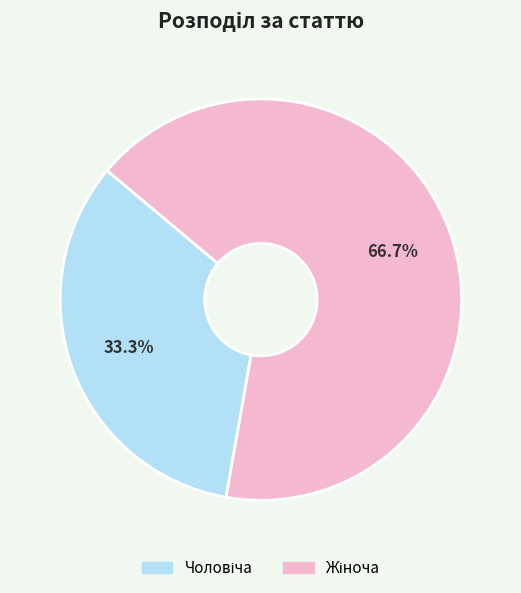

Does any single category account for the majority?

Yes